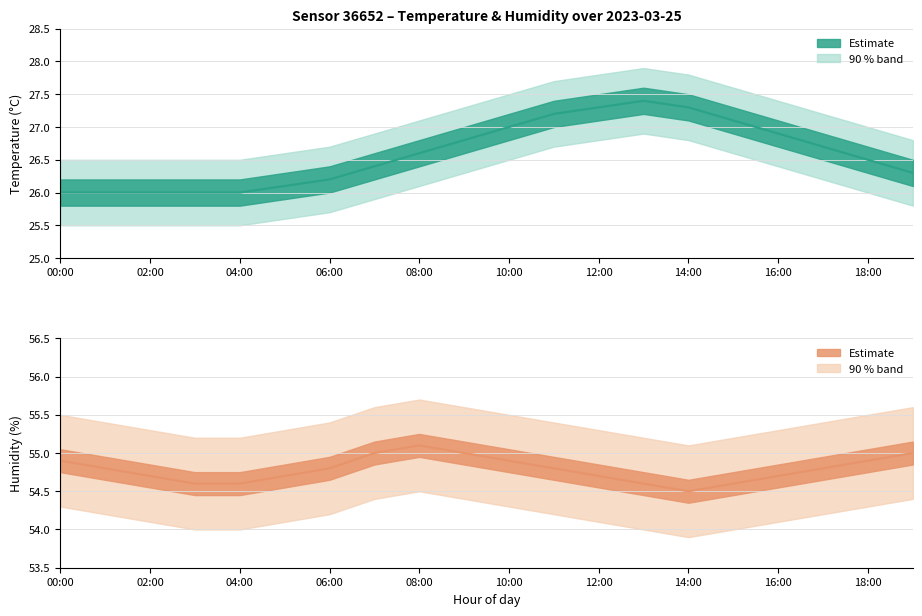

Reading right to left, list all the values displayed in this chart.

temperature: 26.3	26.5	26.7	26.9	27.1	27.3	27.4	27.3	27.2	27.0	26.8	26.6	26.4	26.2	26.1	26.0	26.0	26.0	26.0	26.0
temperature_upper: 26.8	27.0	27.2	27.4	27.6	27.8	27.9	27.8	27.7	27.5	27.3	27.1	26.9	26.7	26.6	26.5	26.5	26.5	26.5	26.5
temperature_lower: 25.8	26.0	26.2	26.4	26.6	26.8	26.9	26.8	26.7	26.5	26.3	26.1	25.9	25.7	25.6	25.5	25.5	25.5	25.5	25.5
humidity: 55.0	54.9	54.8	54.7	54.6	54.5	54.6	54.7	54.8	54.9	55.0	55.1	55.0	54.8	54.7	54.6	54.6	54.7	54.8	54.9
humidity_upper: 55.6	55.5	55.4	55.3	55.2	55.1	55.2	55.3	55.4	55.5	55.6	55.7	55.6	55.4	55.3	55.2	55.2	55.3	55.4	55.5
humidity_lower: 54.4	54.3	54.2	54.1	54.0	53.9	54.0	54.1	54.2	54.3	54.4	54.5	54.4	54.2	54.1	54.0	54.0	54.1	54.2	54.3